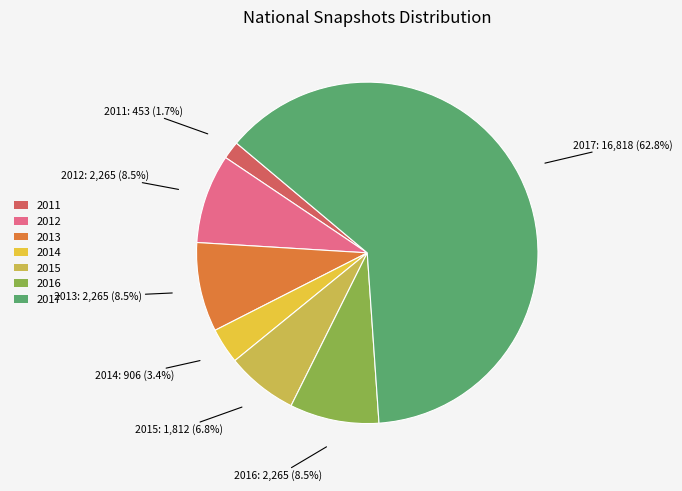

Count the number of slices in the pie.

7